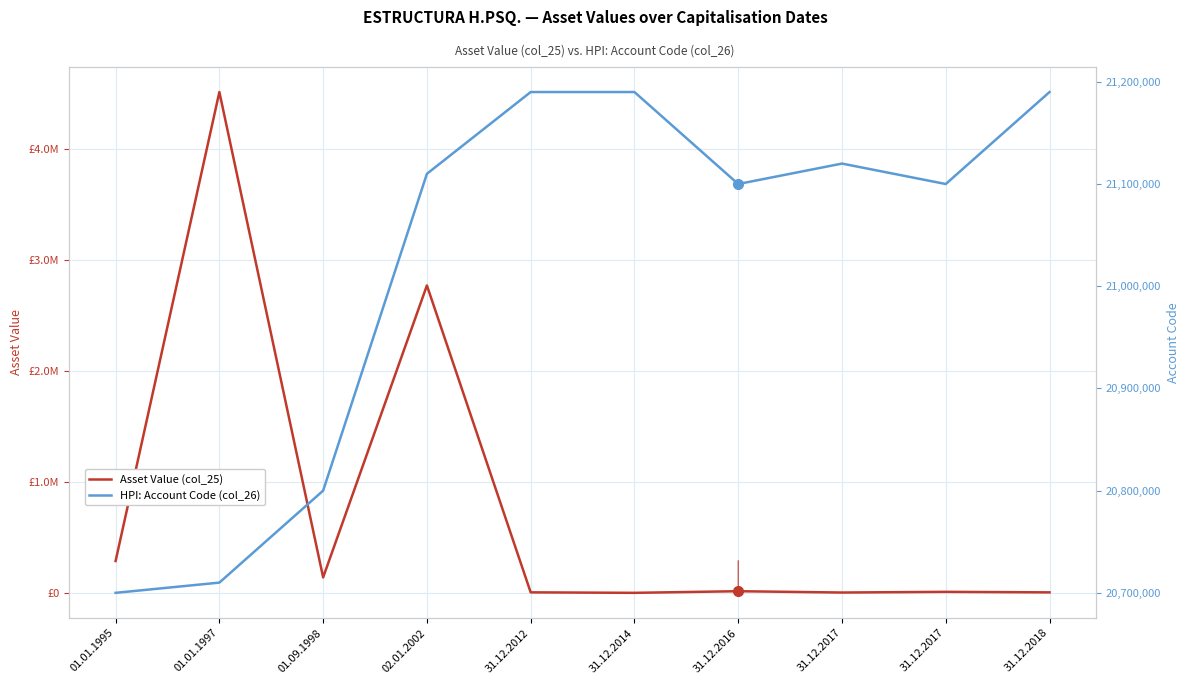

Which series has the widest spread of values?

Asset Value (col_25)